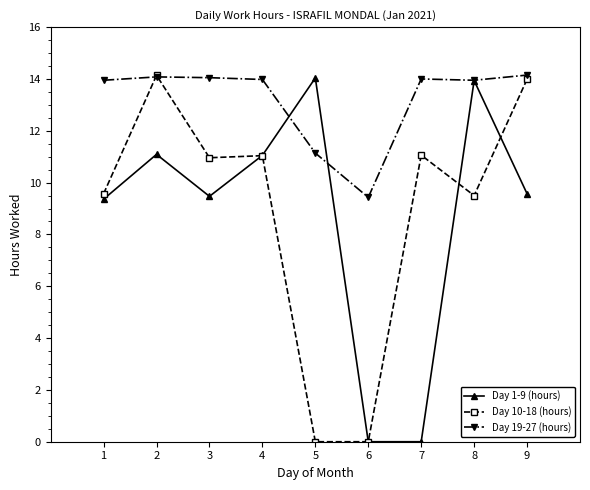

True or false: Day 19-27 (hours) has a value of 14.2 at 9.

True